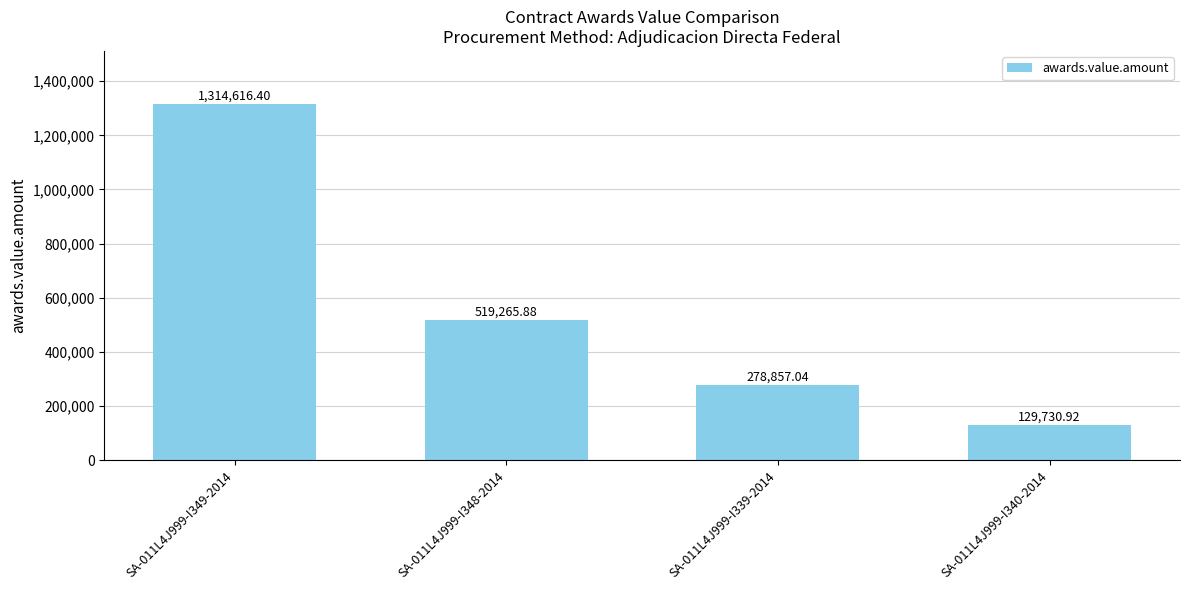

Count the number of categories in the chart.

4